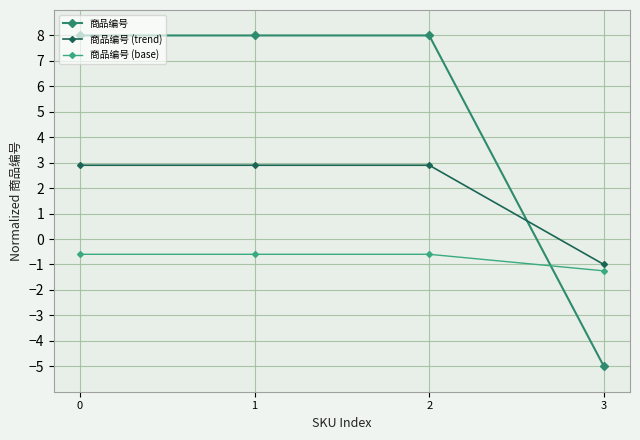

What is the approximate value of 商品编号 at 1?

8.0